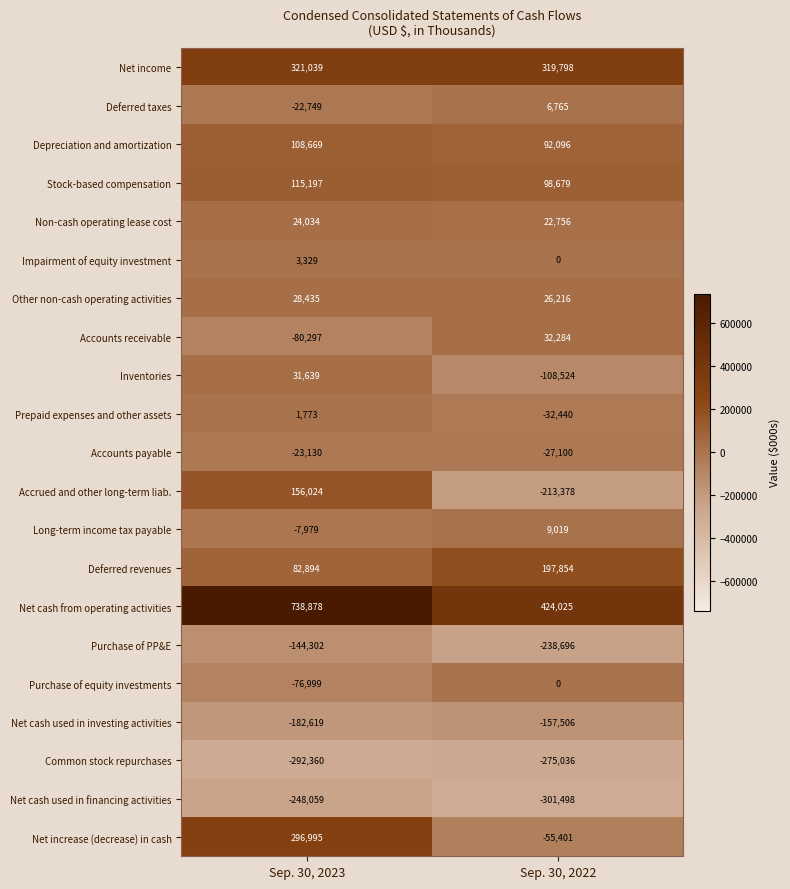

Which series has the widest spread of values?

Accrued and other long-term liab.